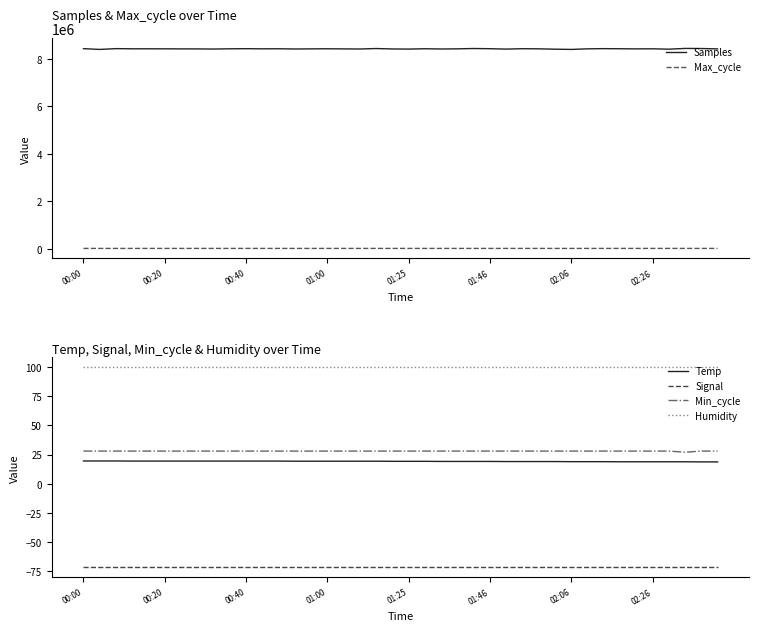

How many distinct data groups are displayed?

6